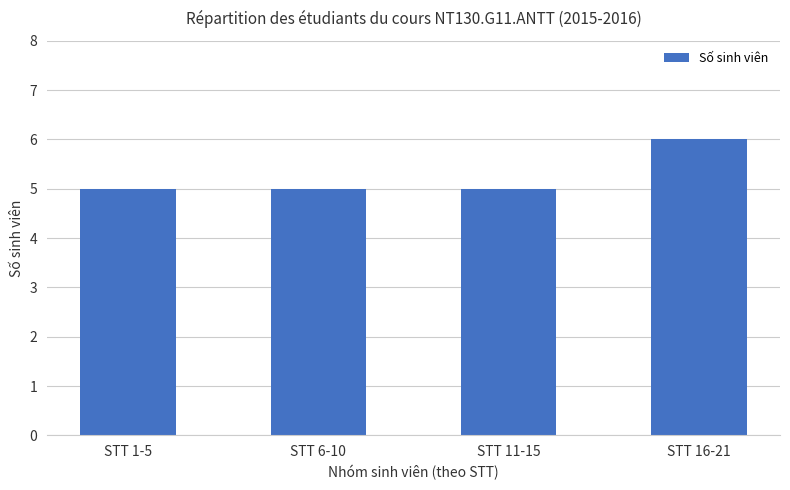

What is the ratio of the value at STT 6-10 to the value at STT 11-15?

1.0